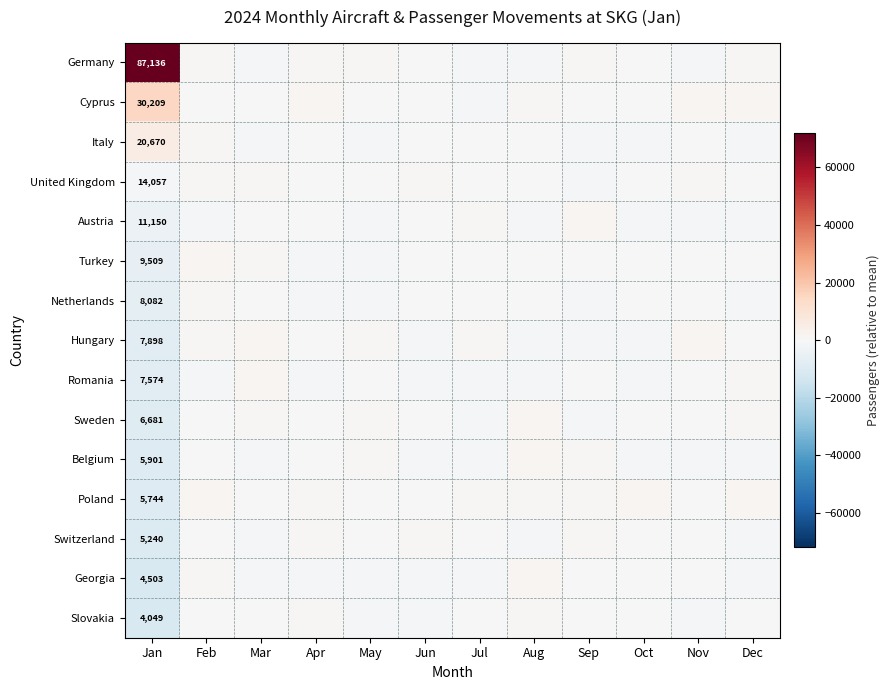

Which series has the widest spread of values?

Germany